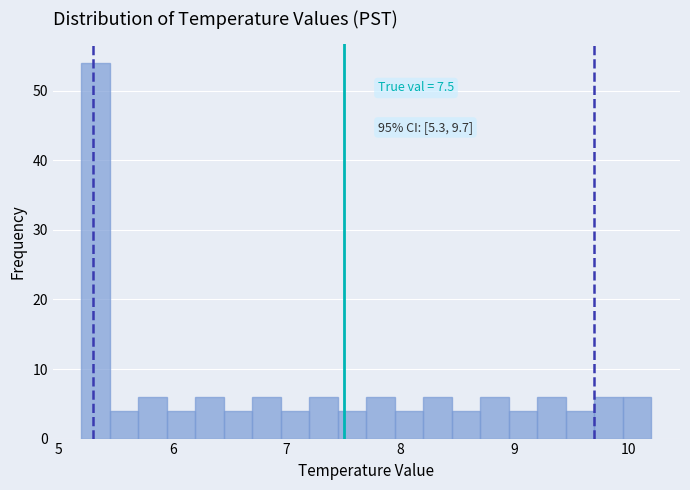

Read against the x-axis, roughly where is the centre of the tallest bar?

5.3